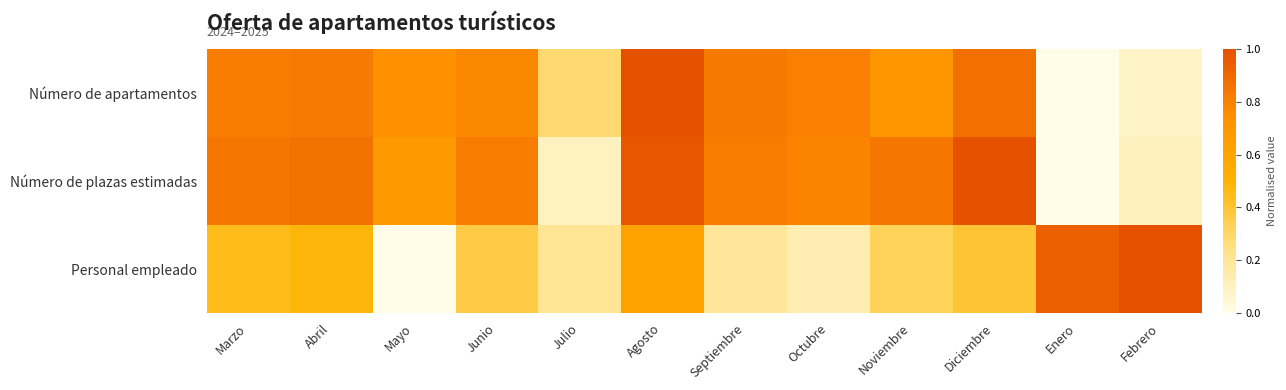

Reading left to right, transcribe all the data shown in this chart.

Número de apartamentos: Marzo=0.8	Abril=0.8	Mayo=0.7	Junio=0.8	Julio=0.3	Agosto=1.0	Septiembre=0.8	Octubre=0.8	Noviembre=0.7	Diciembre=0.9	Enero=0.0	Febrero=0.1
Número de plazas estimadas: Marzo=0.8	Abril=0.9	Mayo=0.7	Junio=0.8	Julio=0.1	Agosto=1.0	Septiembre=0.8	Octubre=0.8	Noviembre=0.8	Diciembre=1.0	Enero=0.0	Febrero=0.1
Personal empleado: Marzo=0.4	Abril=0.5	Mayo=0.0	Junio=0.4	Julio=0.2	Agosto=0.6	Septiembre=0.2	Octubre=0.1	Noviembre=0.3	Diciembre=0.4	Enero=0.9	Febrero=1.0